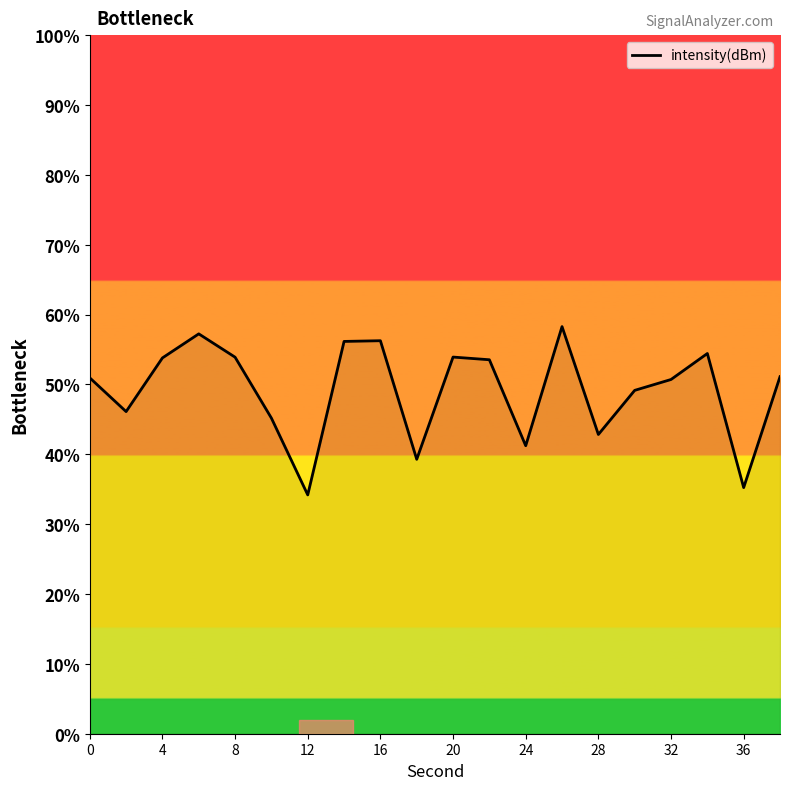

What is the greatest value displayed?

58.3